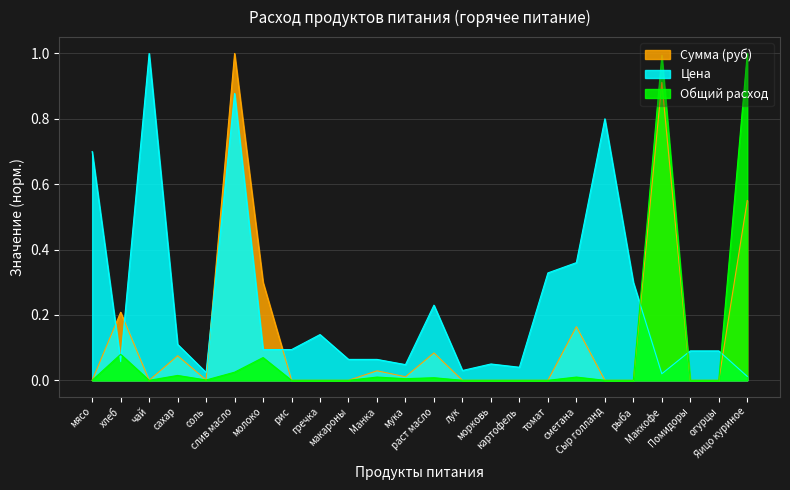

The Цена series shows 0.1 at макароны. True or false?

False